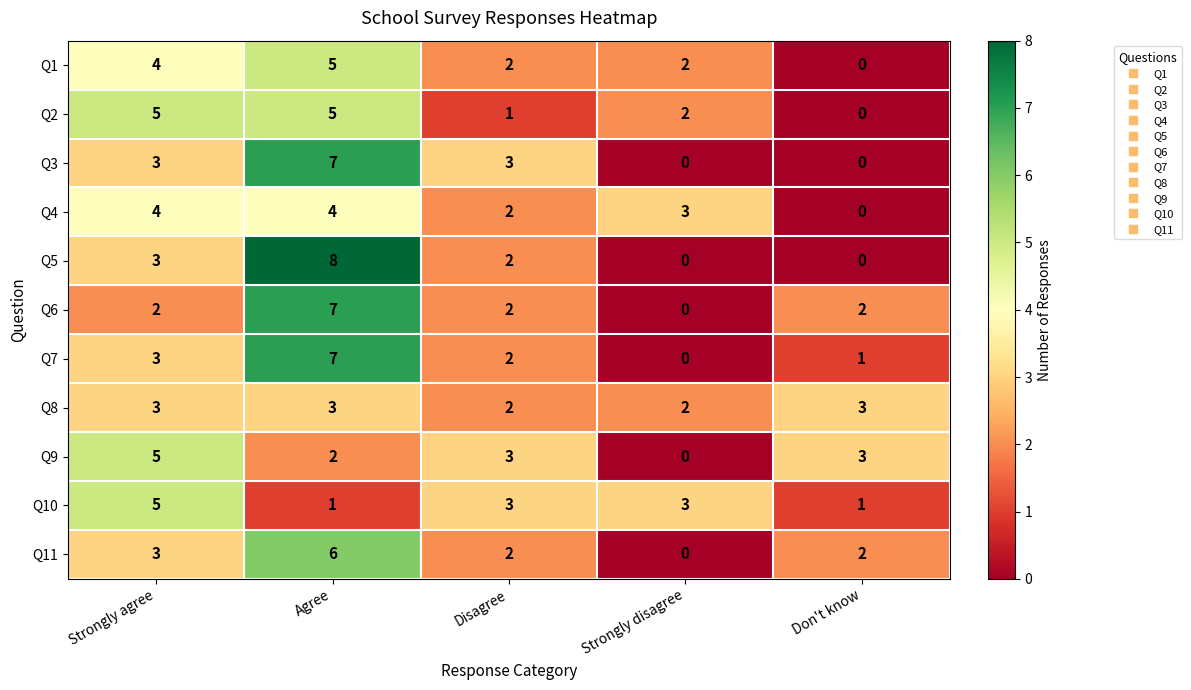

At how many categories does at least one series exceed 7?

1